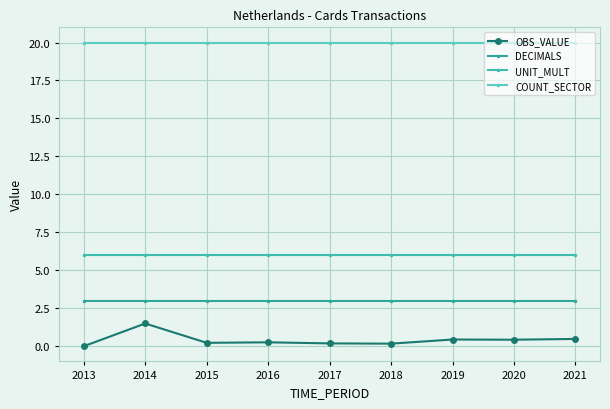

Which series has the largest total across all categories?

COUNT_SECTOR